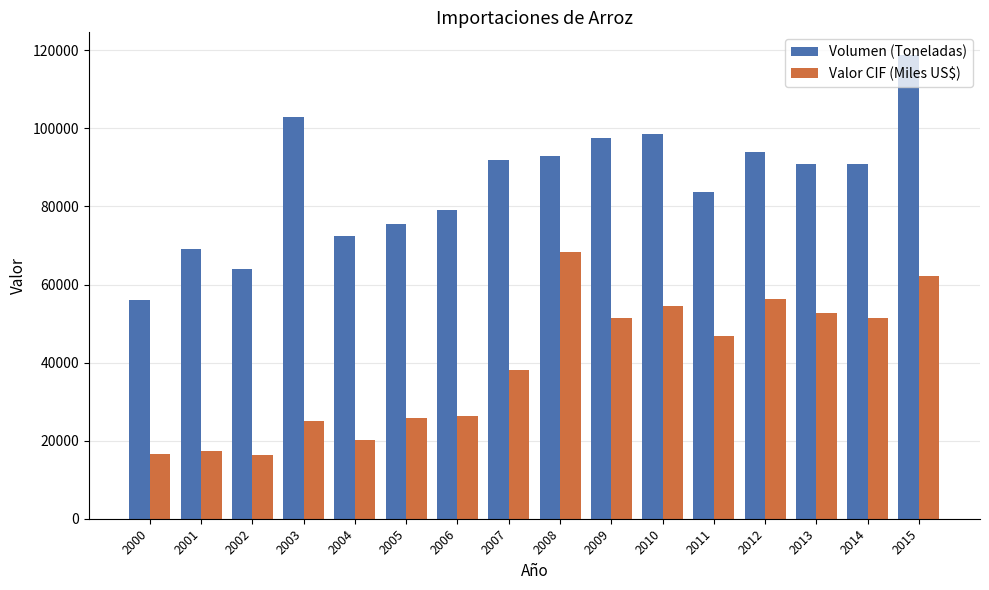

Rank the series by their average value, from lowest to highest.

Valor CIF (Miles US$), Volumen (Toneladas)